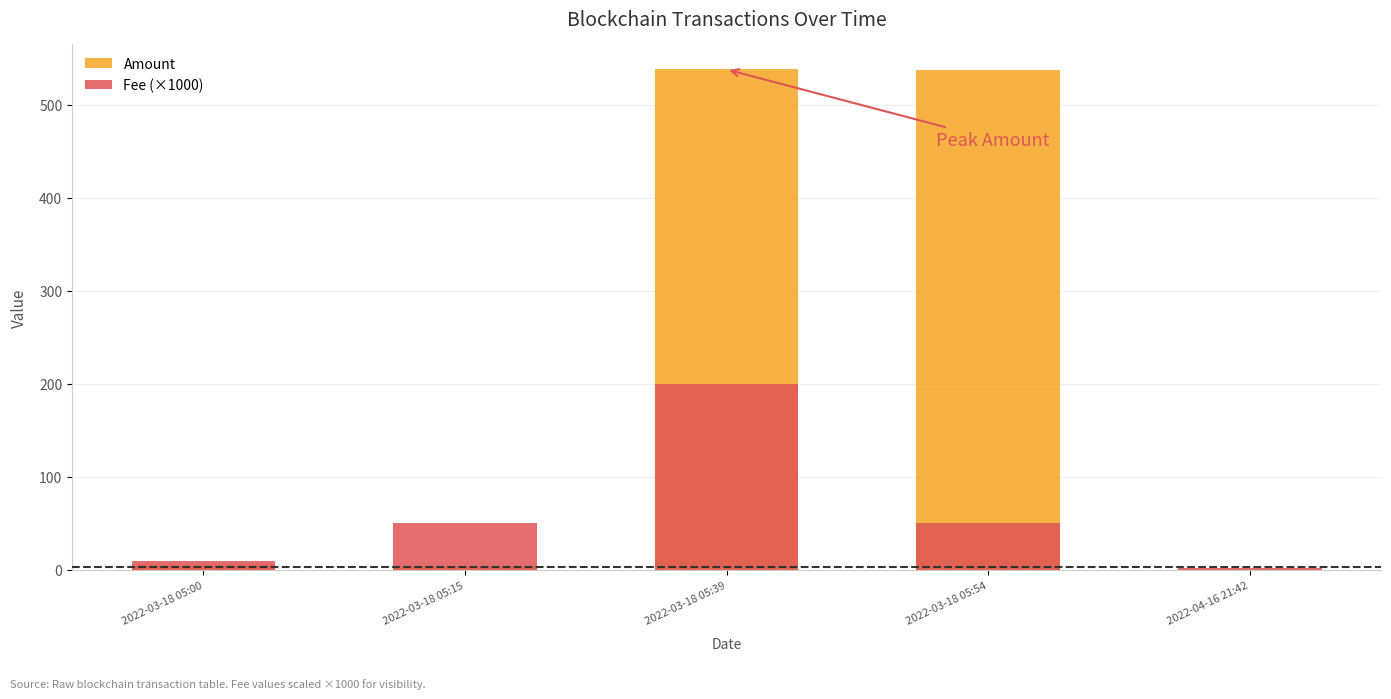

Rank the series at 2022-03-18 05:00 from highest to lowest value.

Fee (×1000), Amount